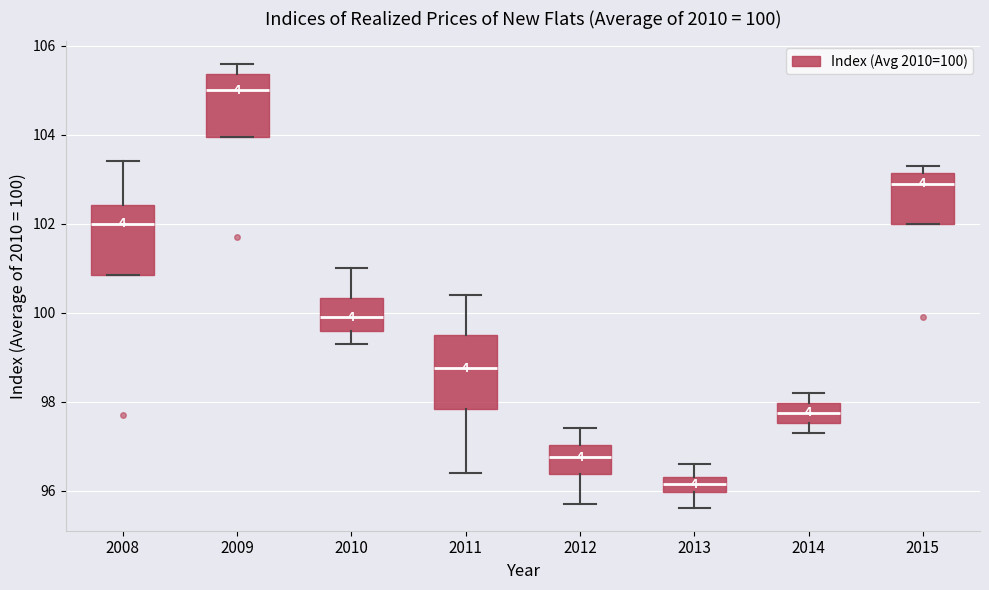

Which box's median line is the highest?

2009